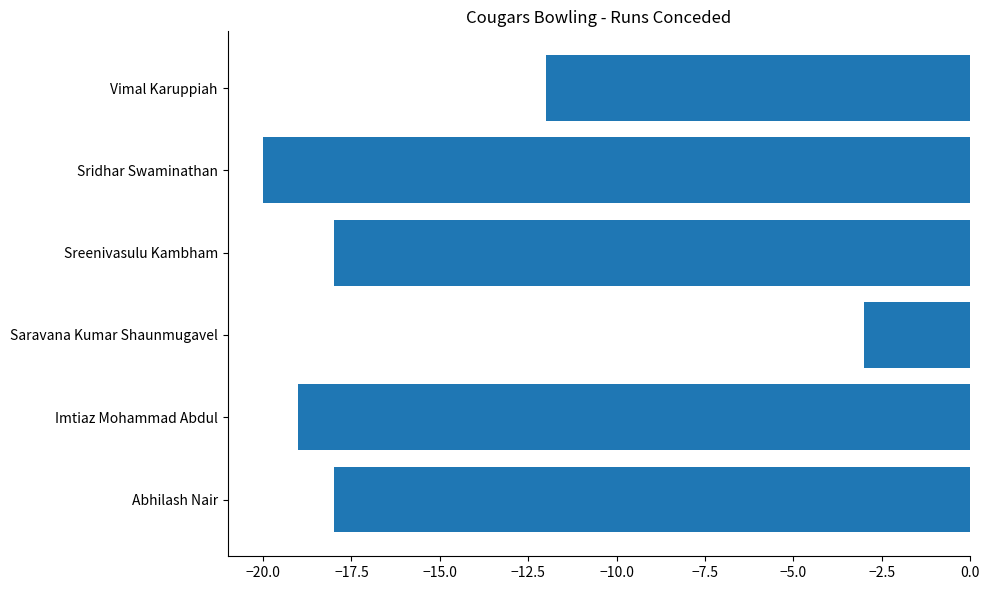

What is the difference between the maximum and minimum values?

17